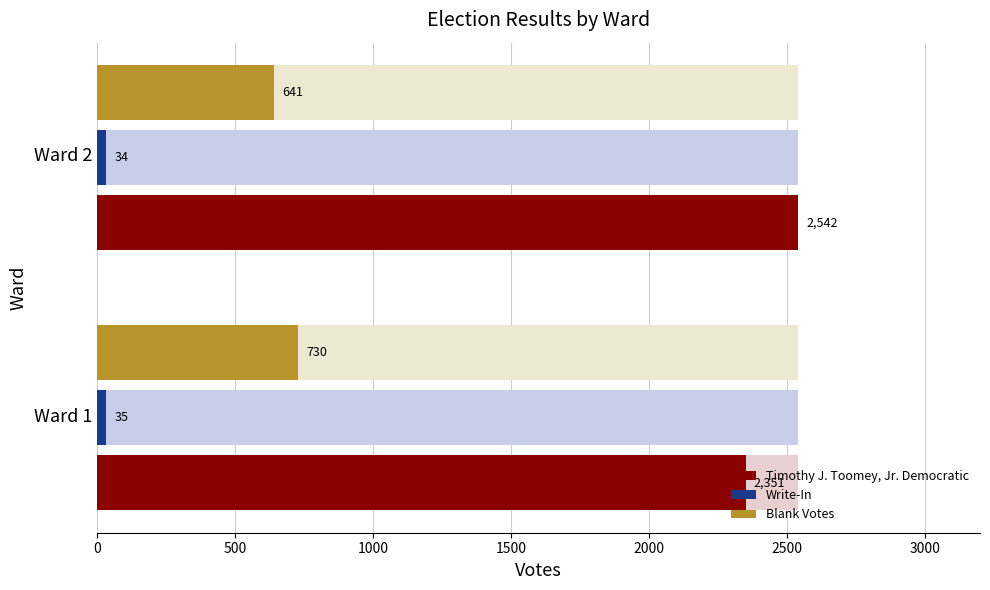

Does the chart contain stacked bars?

No